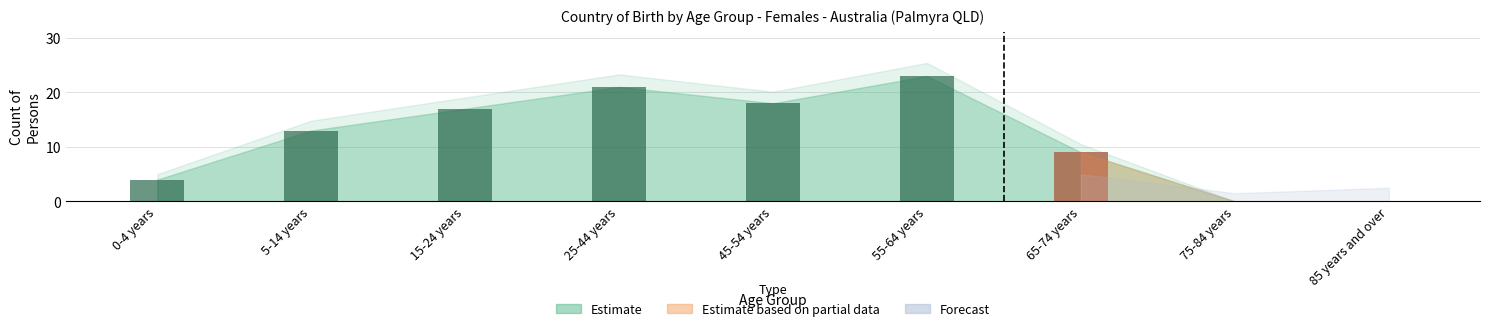

List the labels in order of Partial value, smallest first.

0-4 years, 5-14 years, 15-24 years, 25-44 years, 45-54 years, 55-64 years, 65-74 years, 75-84 years, 85 years and over